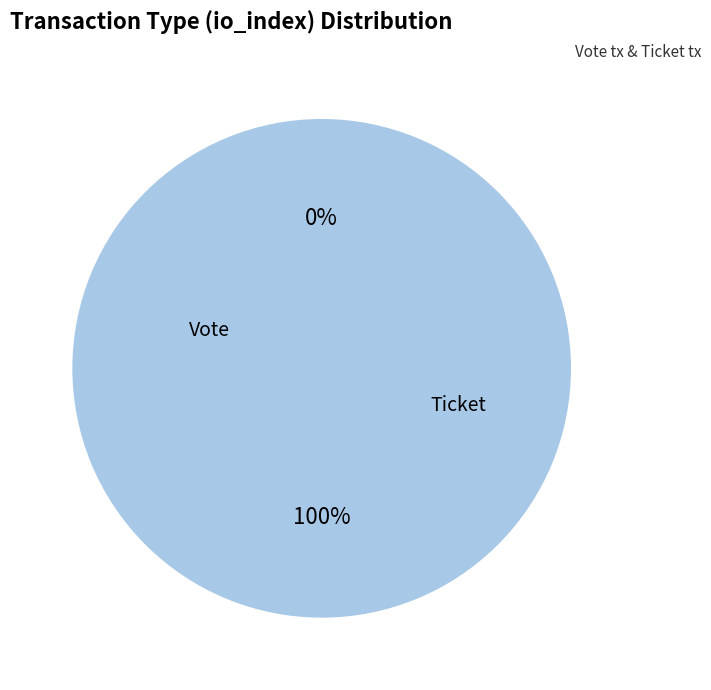

Does Vote represent more than half of the total?

Yes